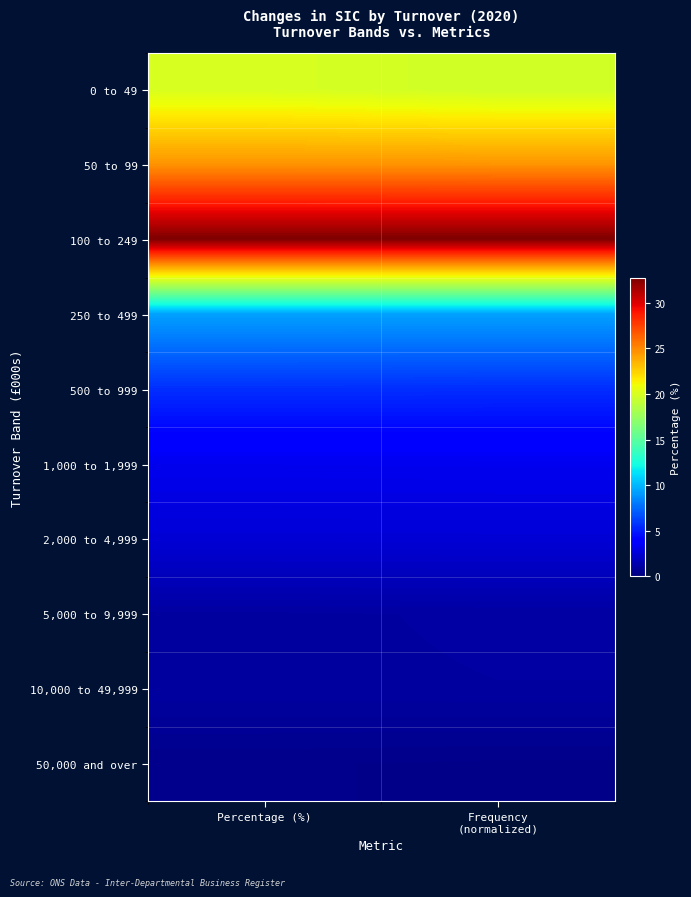

Reading left to right, list all the values displayed in this chart.

0 to 49: Percentage (%)=20.0	Frequency
(normalized)=19.7
50 to 99: Percentage (%)=24.6	Frequency
(normalized)=24.6
100 to 249: Percentage (%)=32.7	Frequency
(normalized)=32.7
250 to 499: Percentage (%)=9.3	Frequency
(normalized)=9.3
500 to 999: Percentage (%)=5.6	Frequency
(normalized)=5.6
1,000 to 1,999: Percentage (%)=3.2	Frequency
(normalized)=3.2
2,000 to 4,999: Percentage (%)=2.5	Frequency
(normalized)=2.5
5,000 to 9,999: Percentage (%)=1.0	Frequency
(normalized)=1.0
10,000 to 49,999: Percentage (%)=1.0	Frequency
(normalized)=1.0
50,000 and over: Percentage (%)=0.4	Frequency
(normalized)=0.4